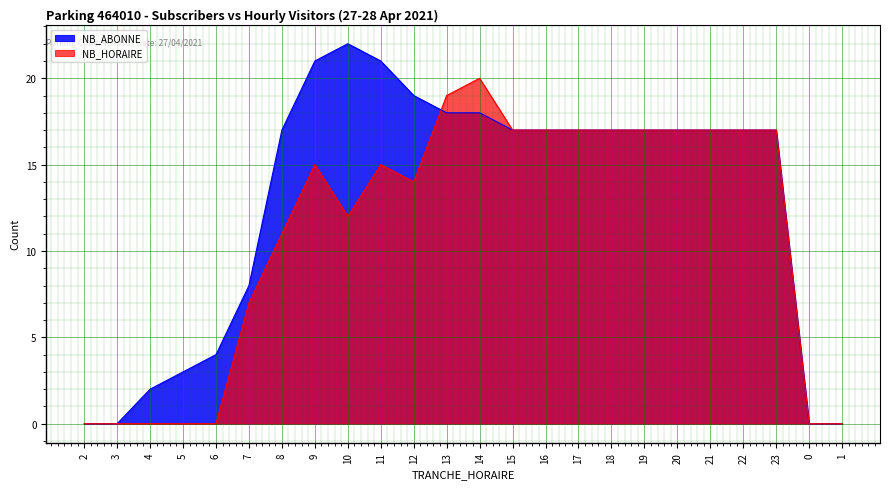

Rank the series by their average value, from highest to lowest.

NB_ABONNE, NB_HORAIRE